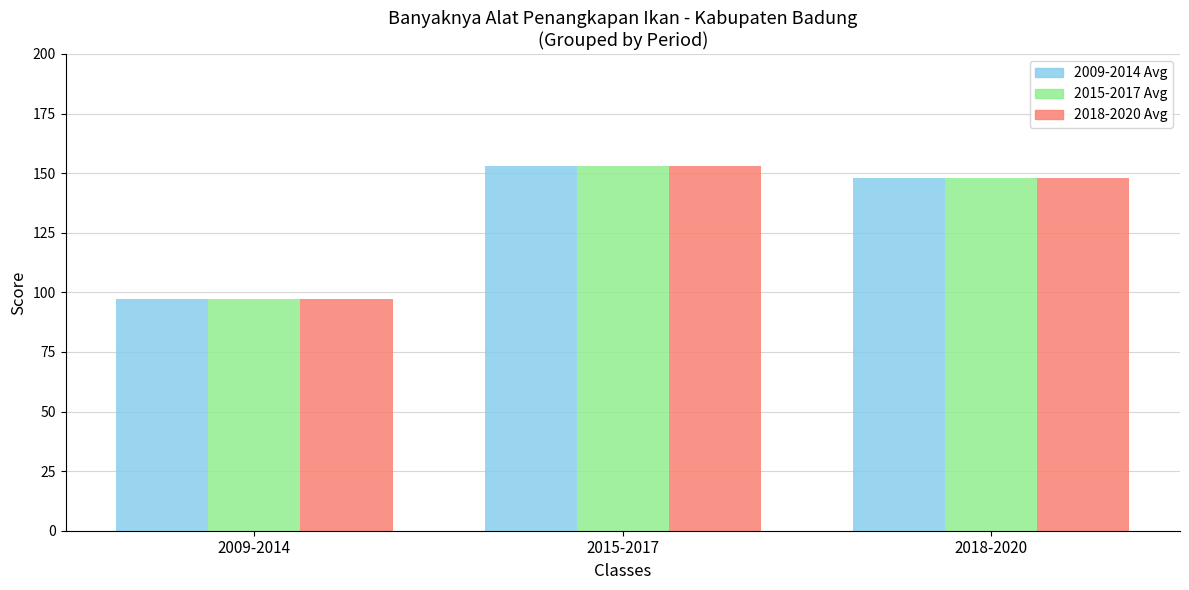

What is the label of the 2nd bar from the left?

2015-2017